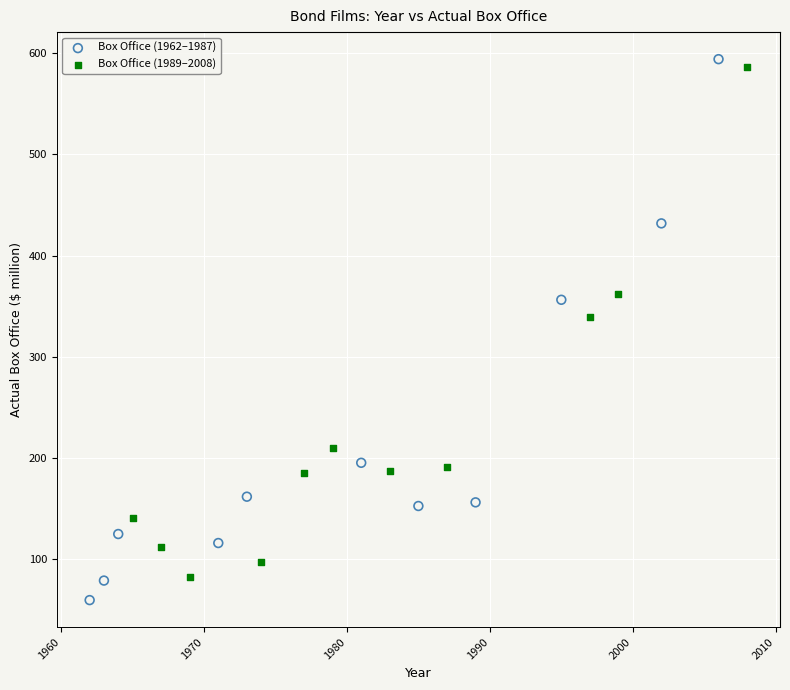

Which series has the largest Y range (max minus min)?

Box Office (1962–1987)